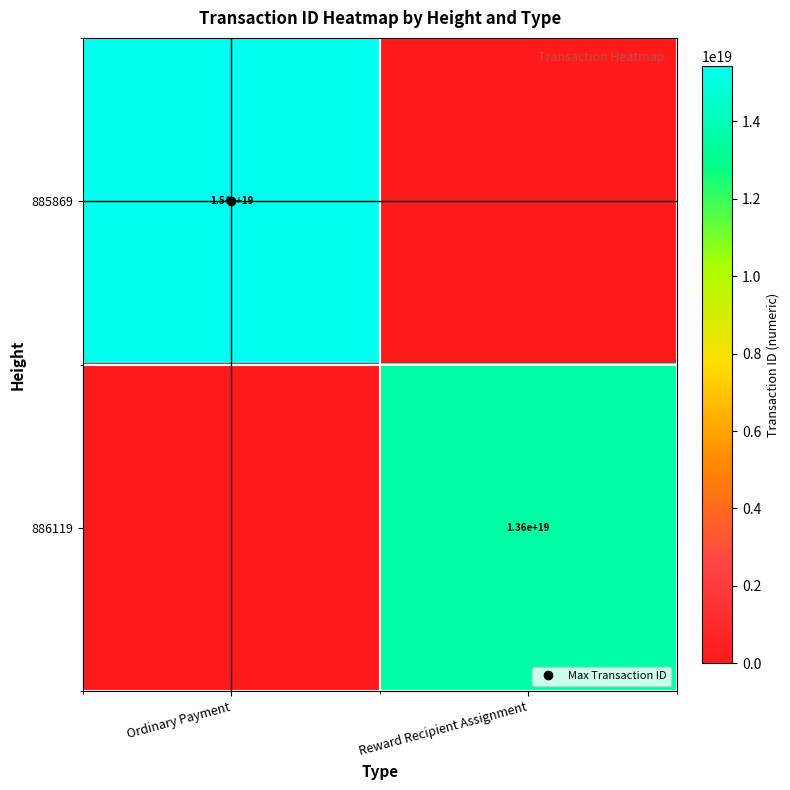

At which category is the sum across all series the highest?

Ordinary Payment